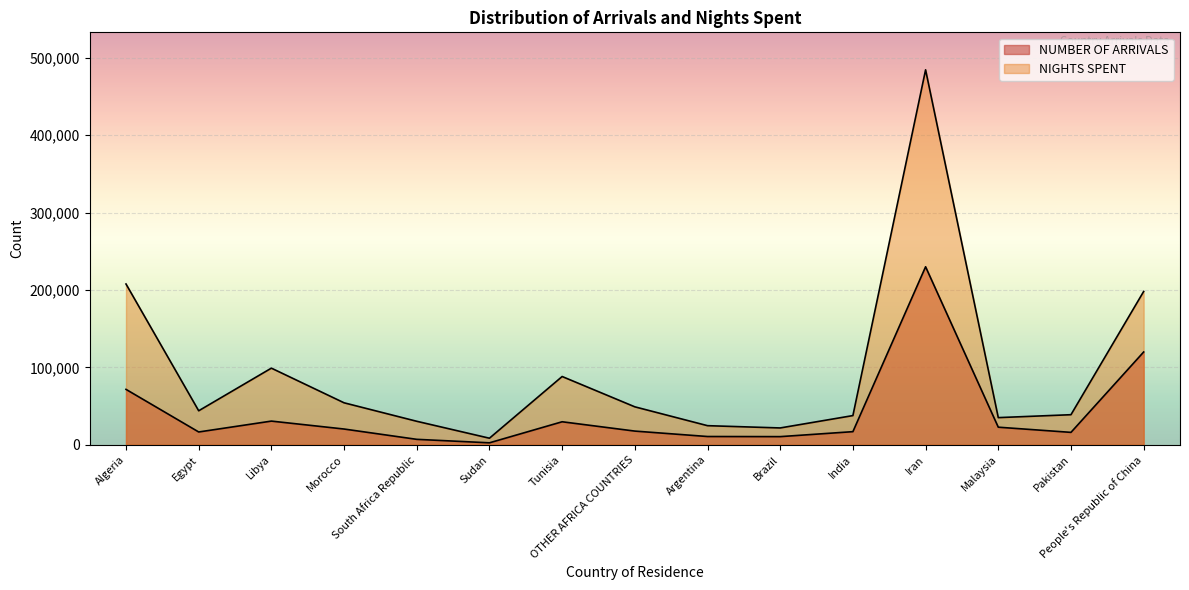

True or false: NIGHTS SPENT and NUMBER OF ARRIVALS intersect in this chart.

False